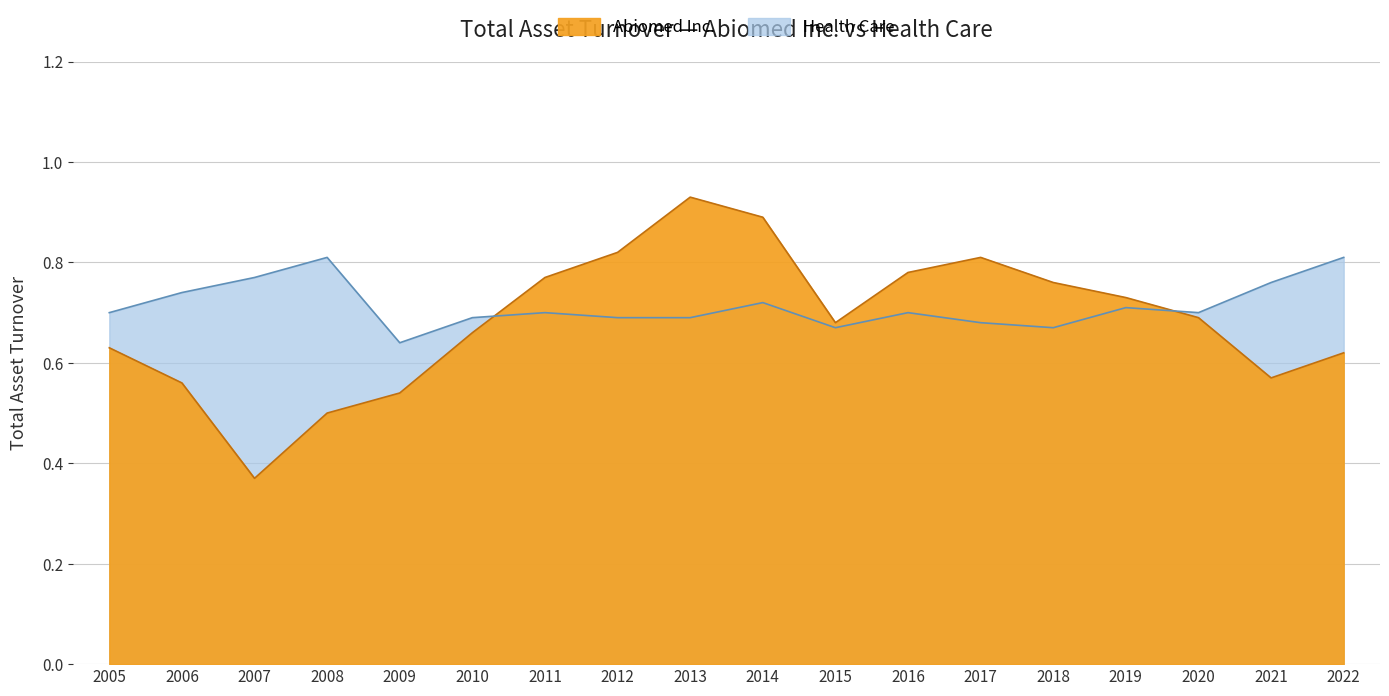

Which series changed the most between 2017 and 2020?

Abiomed Inc.